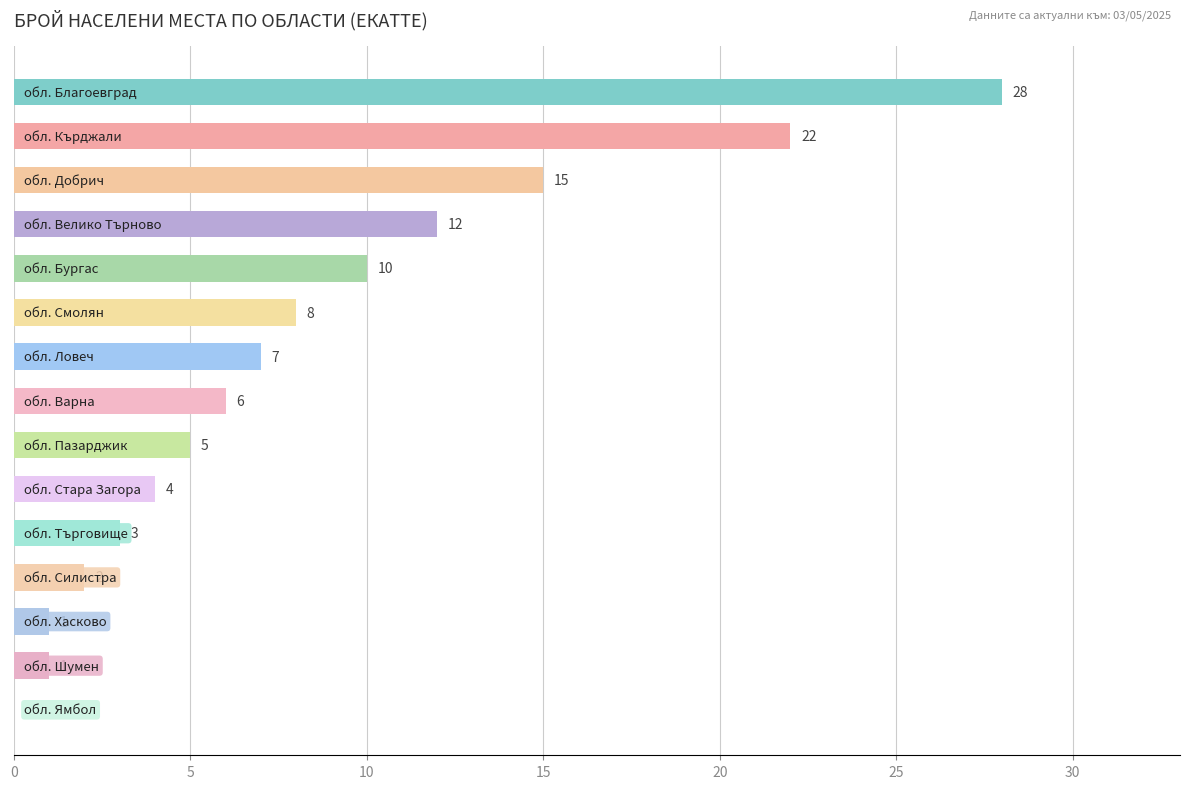

What is the sum of all values?

124